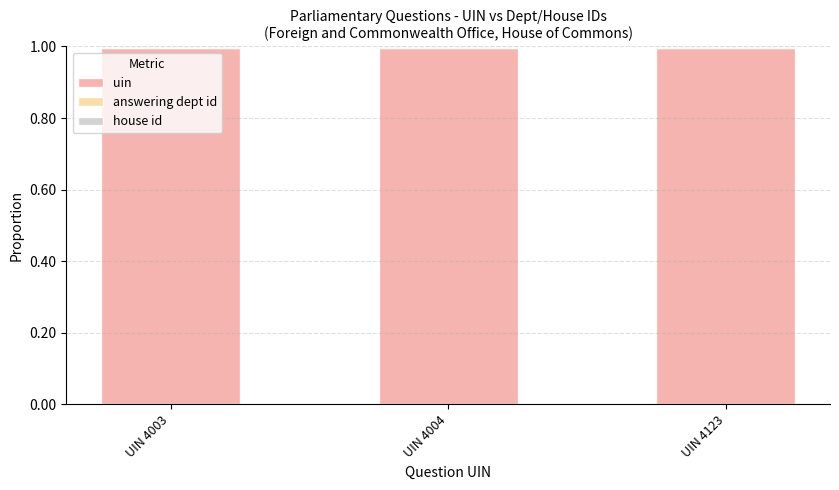

What is the total value across all series at UIN 4003?

1.0